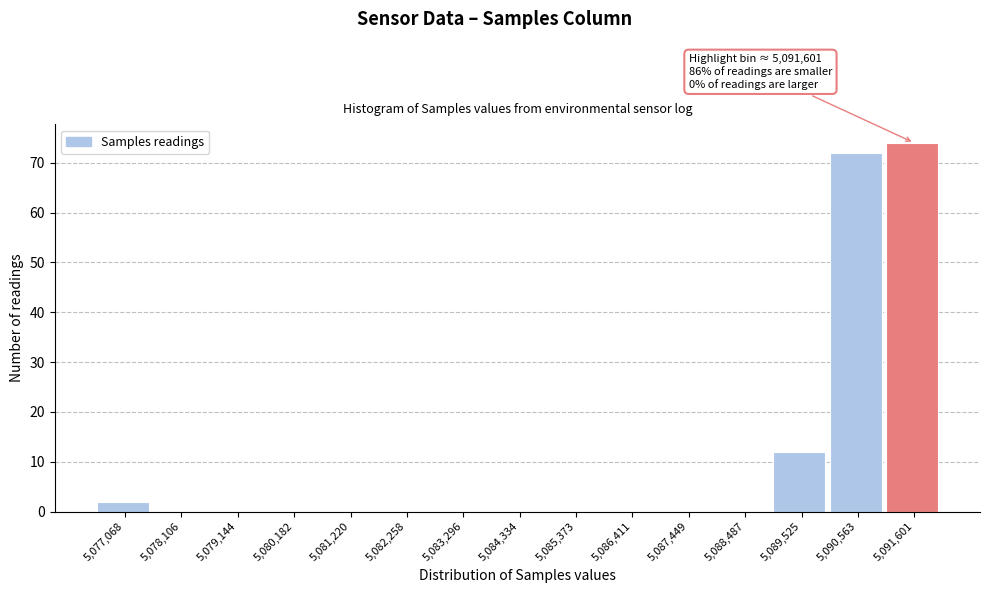

Reading left to right, what are all the values shown in this chart?

5,077,068=2	5,078,106=0	5,079,144=0	5,080,182=0	5,081,220=0	5,082,258=0	5,083,296=0	5,084,334=0	5,085,373=0	5,086,411=0	5,087,449=0	5,088,487=0	5,089,525=12	5,090,563=72	5,091,601=74